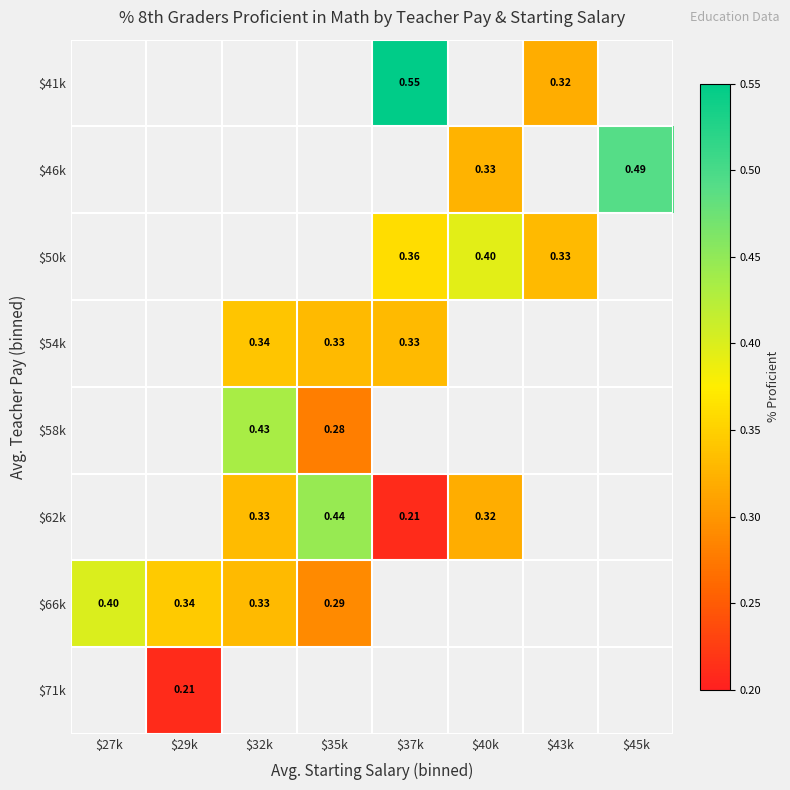

What is the highest value of the $66k series?

0.4